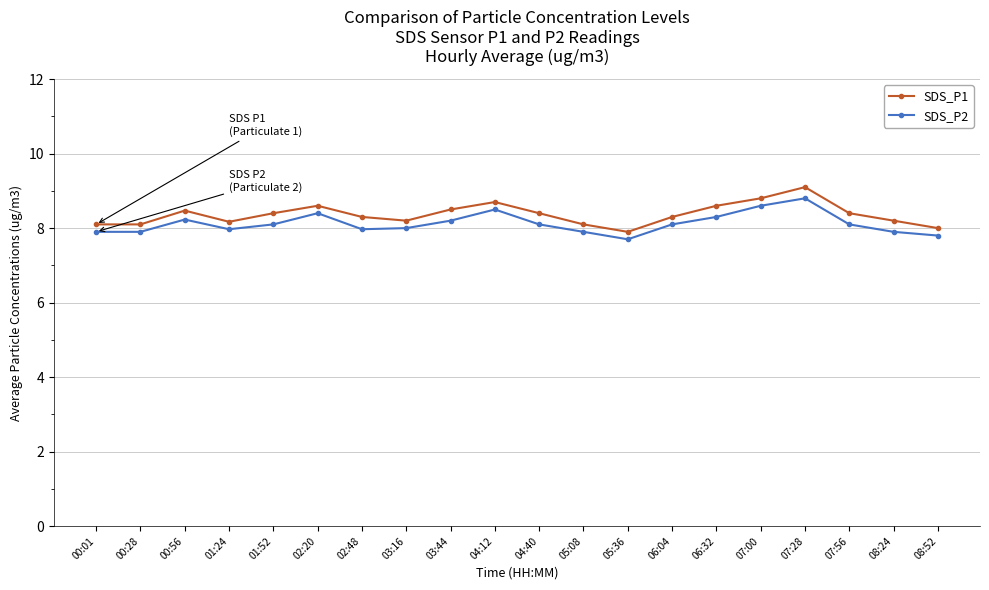

What is the label of the 12th point from the right?

03:44